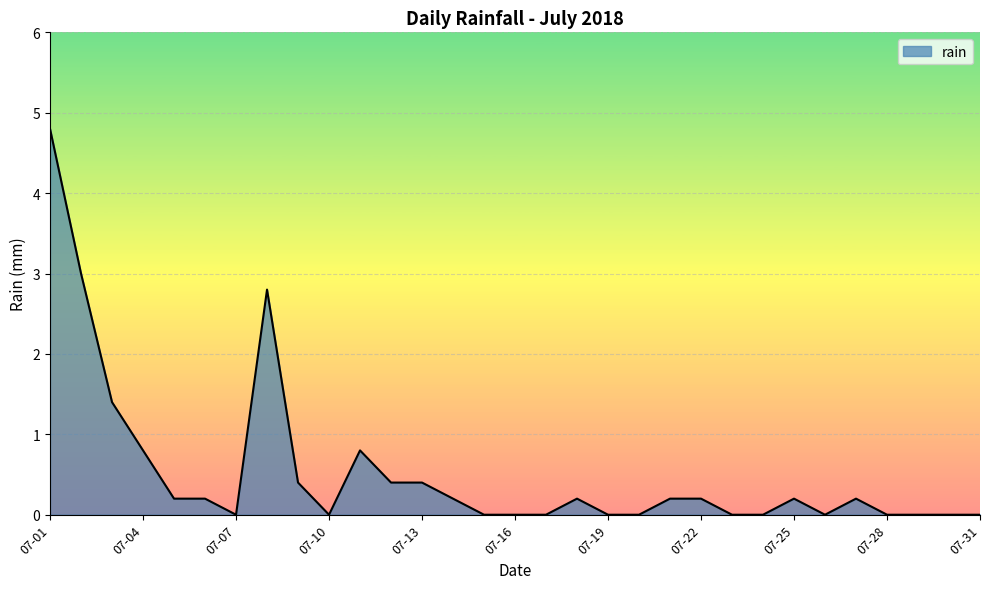

What is the maximum value shown in the chart?

4.8